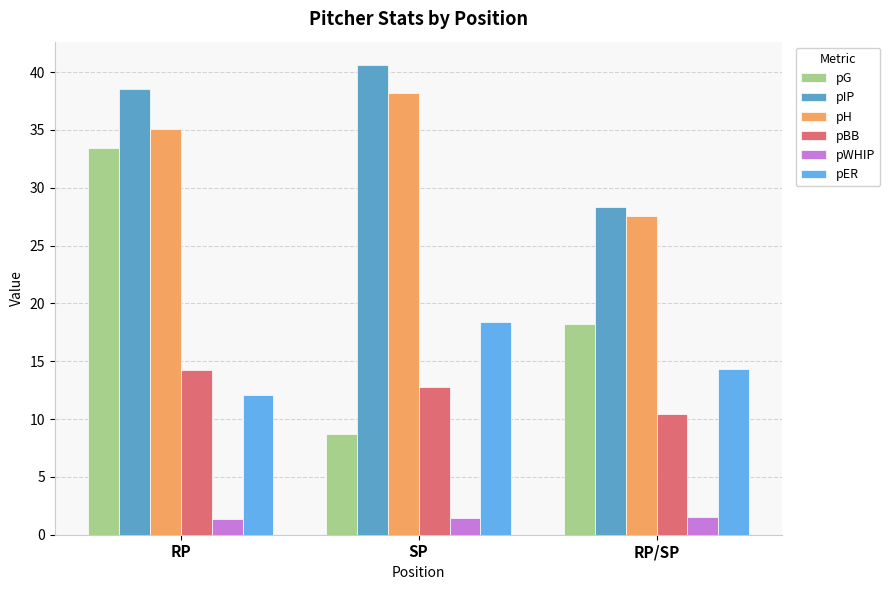

What is the difference between the maximum and second lowest values in the pG series?

15.2